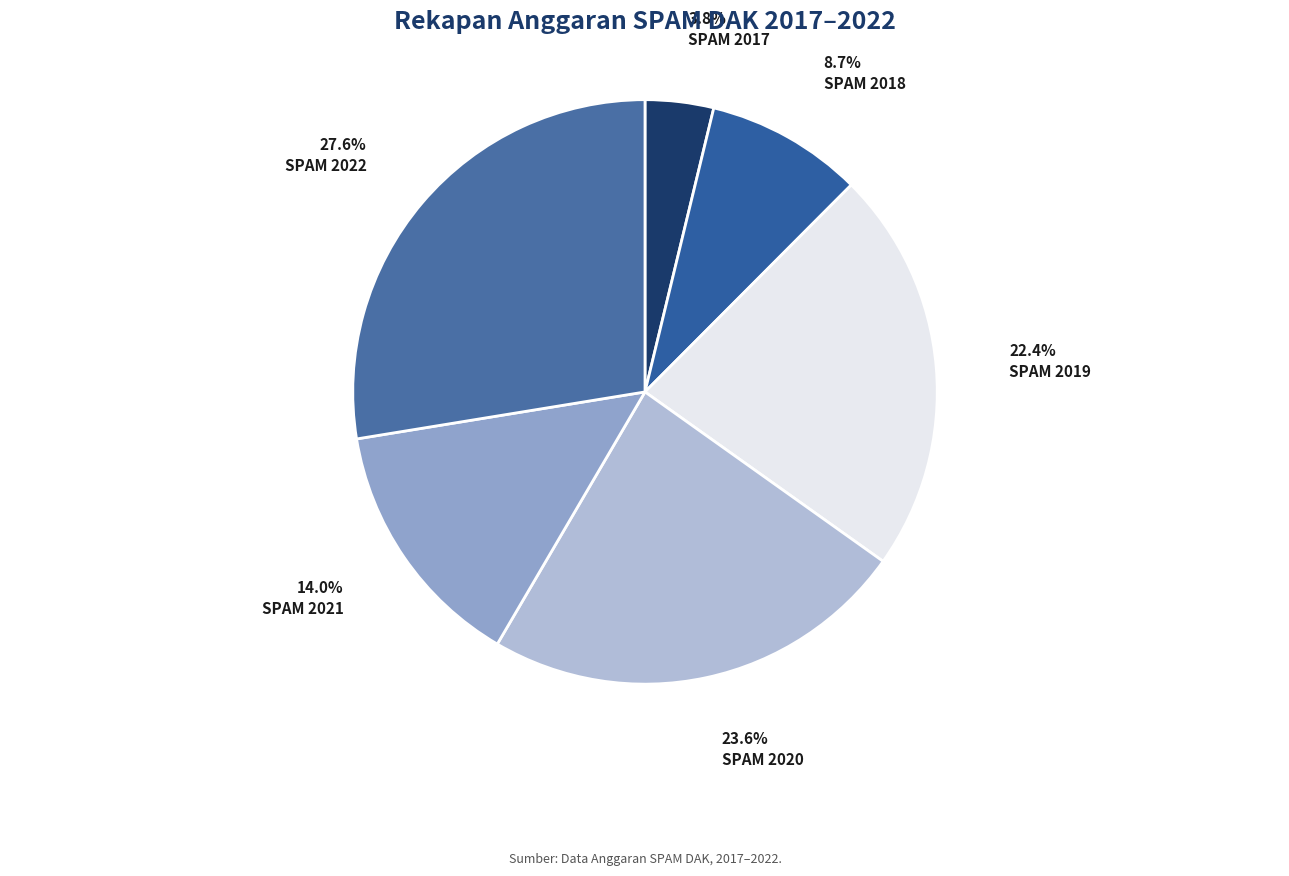

How many slices are in this pie chart?

6